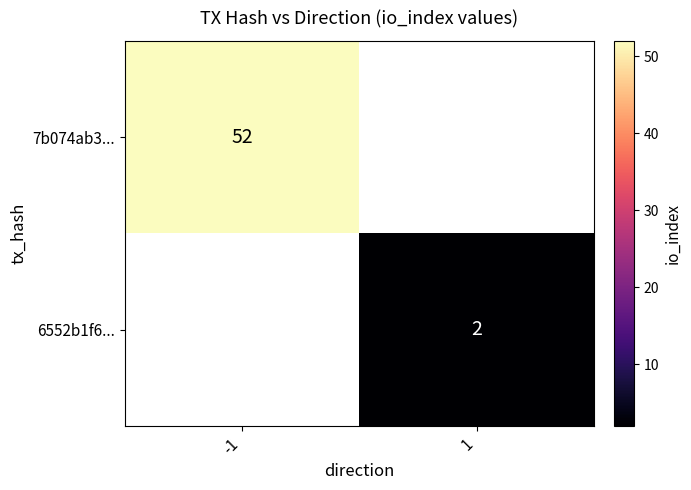

The 7b074ab3... series shows 68.8 at -1. True or false?

False